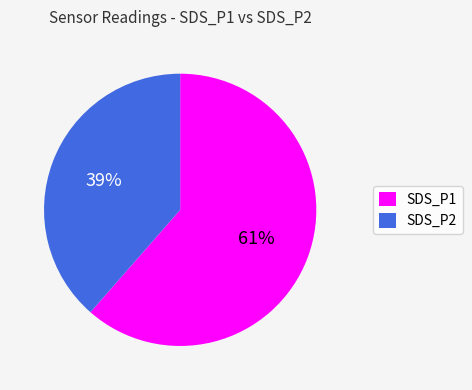

To the nearest percent, what percentage of the pie is SDS_P1?

61%